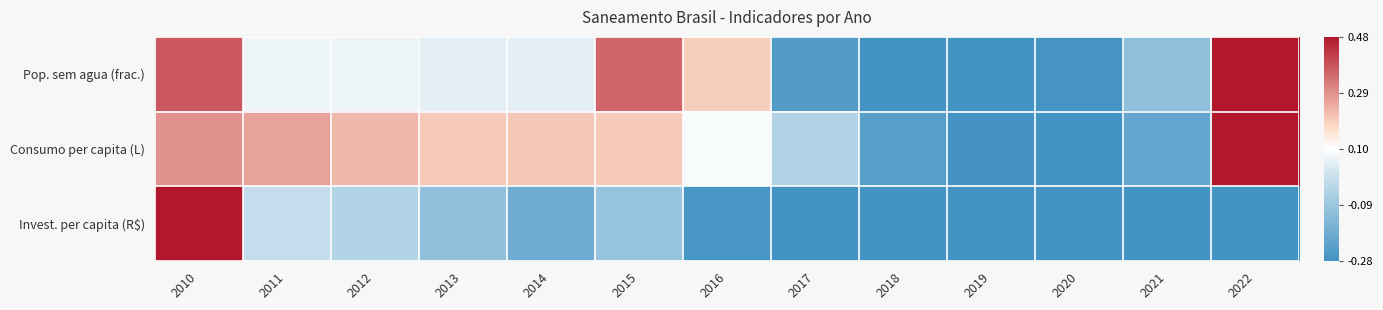

Rank the series at 2022 from highest to lowest value.

Pop. sem agua (frac.), Consumo per capita (L), Invest. per capita (R$)